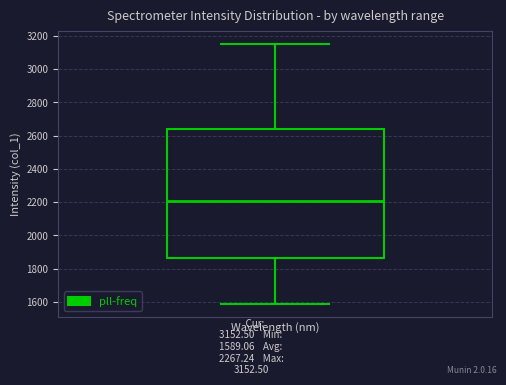

Where is the upper edge of the box on the y-axis? The values are not printed on the chart, so give them approximately, as read against the axis.

2640